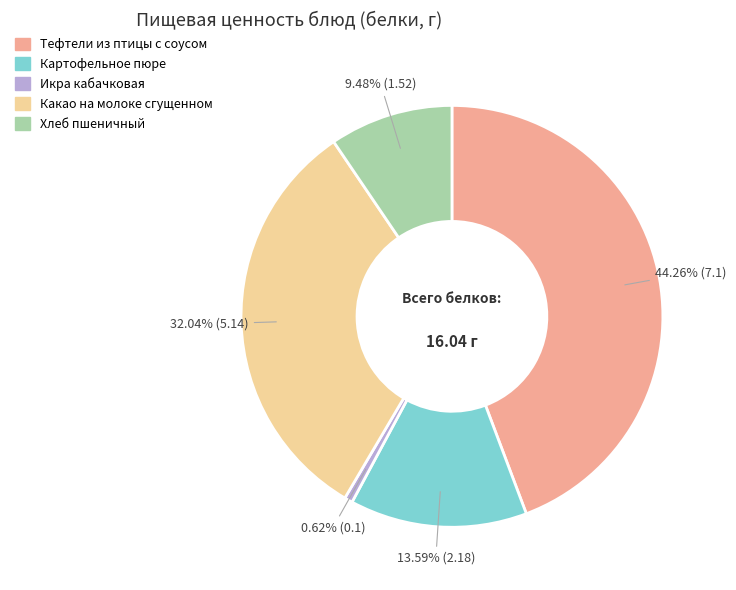

To the nearest percent, what percentage of the pie is Тефтели из птицы с соусом?

44%